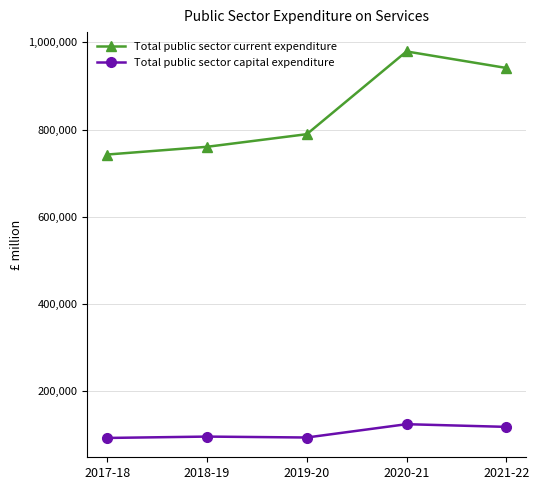

What are all the series names shown in the legend?

Total public sector current expenditure, Total public sector capital expenditure